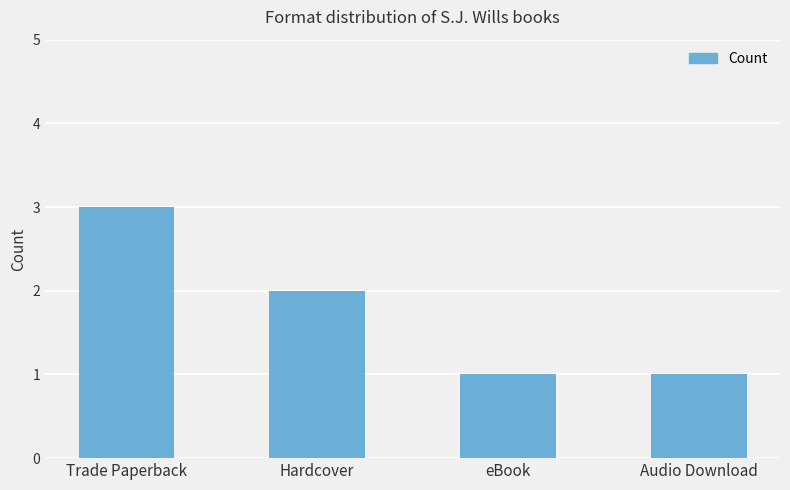

Is it true that the value at Trade Paperback is 3?

True